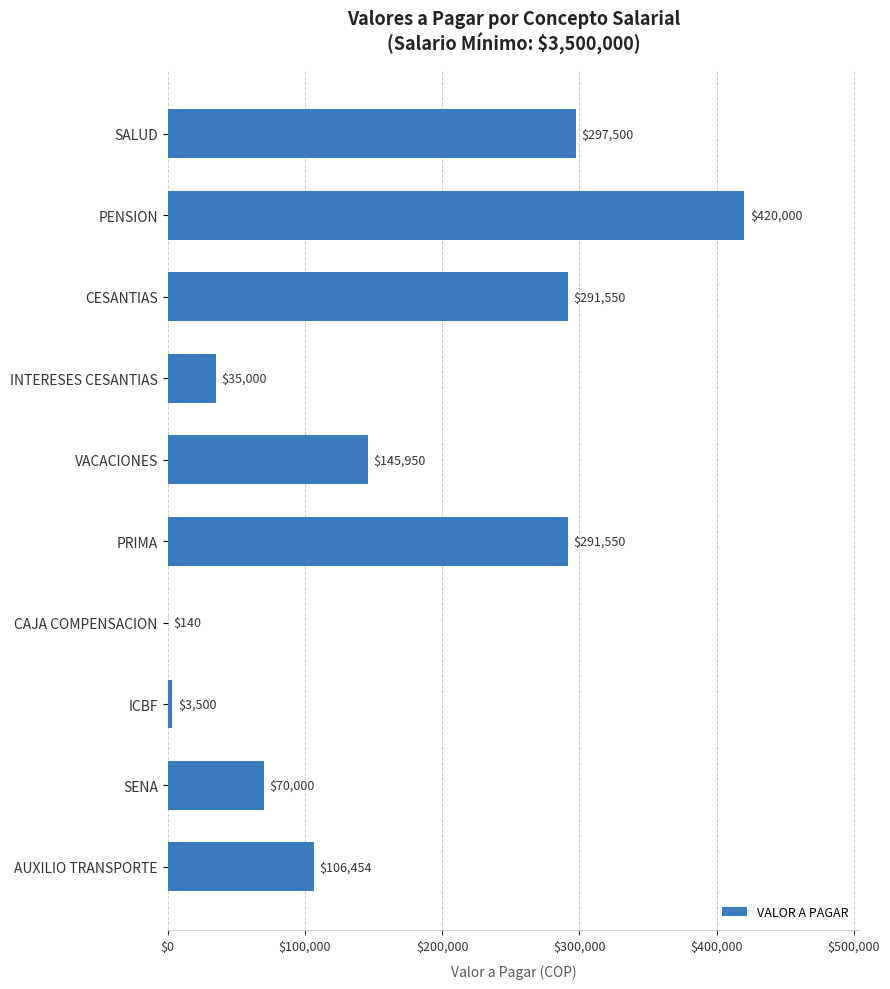

Is it true that the value at PENSION is 420000?

True